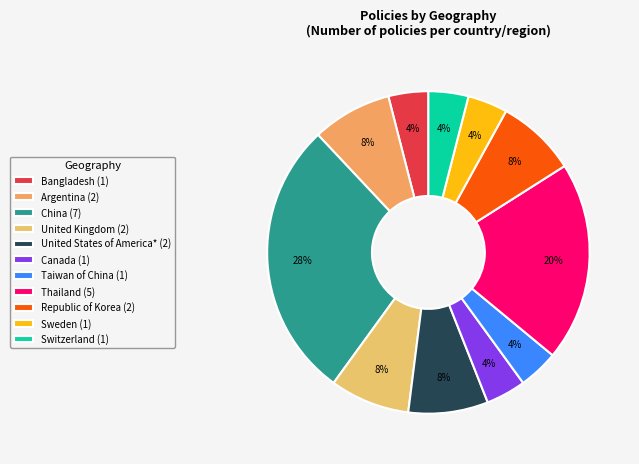

Does any single category account for the majority?

No